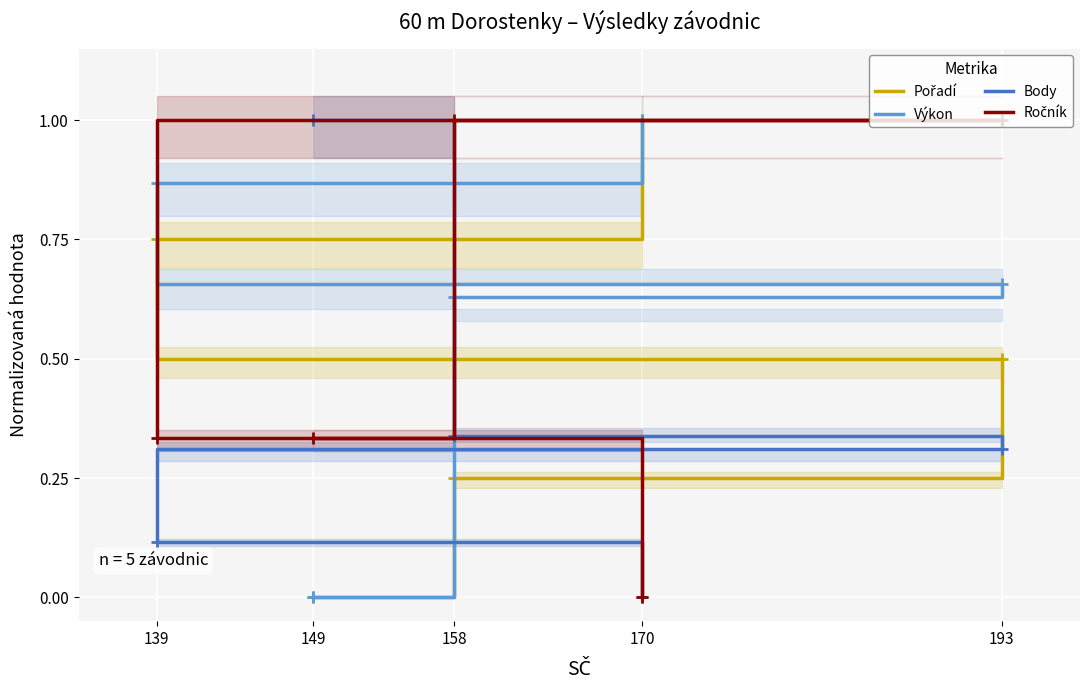

What is the difference between the second highest and minimum values in the Ročník series?

1.0